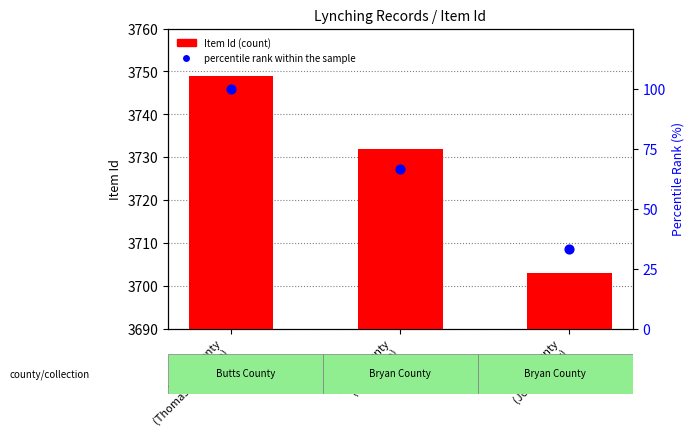

Is the value of Item Id (count) at Bryan County
(John Wise) greater than the value of percentile rank within the sample at Bryan County
(John Moody)?

Yes